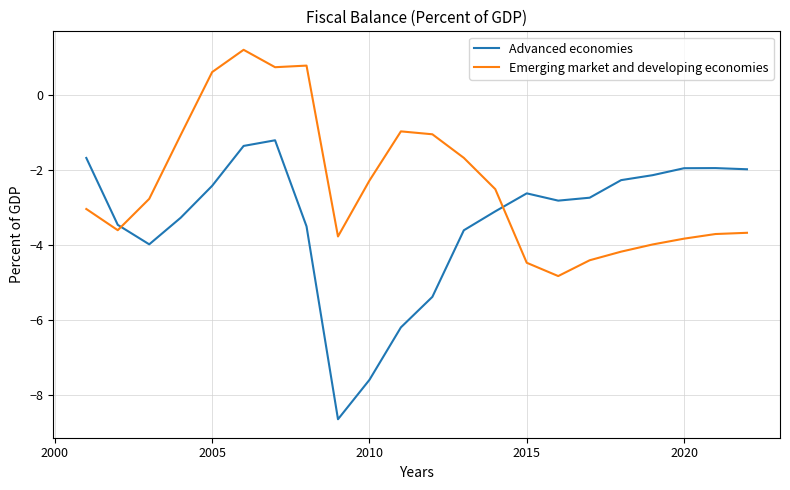

Which series has the largest total across all categories?

Emerging market and developing economies